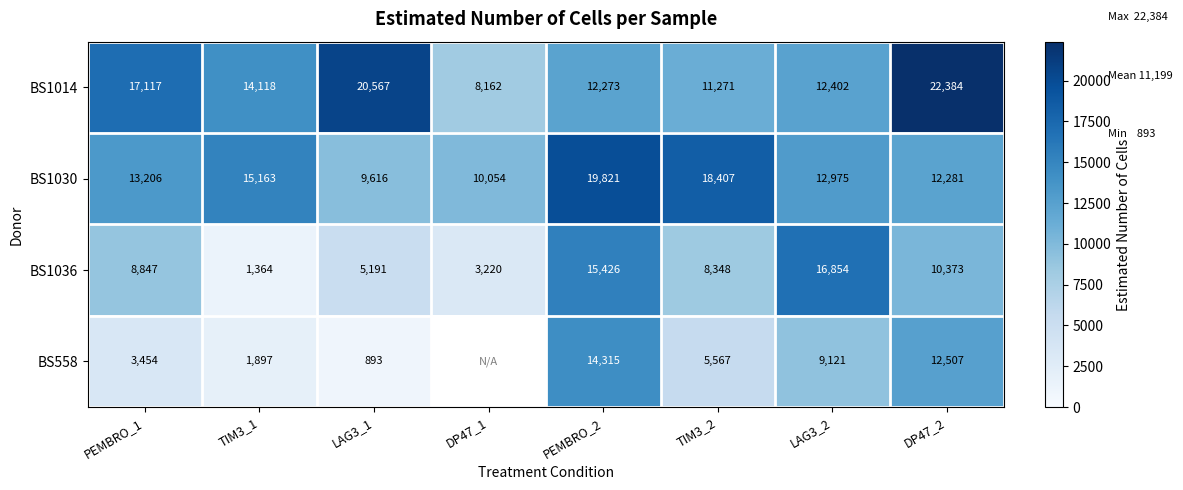

What is the sum of the BS1030 values at TIM3_1 and DP47_2?

27444